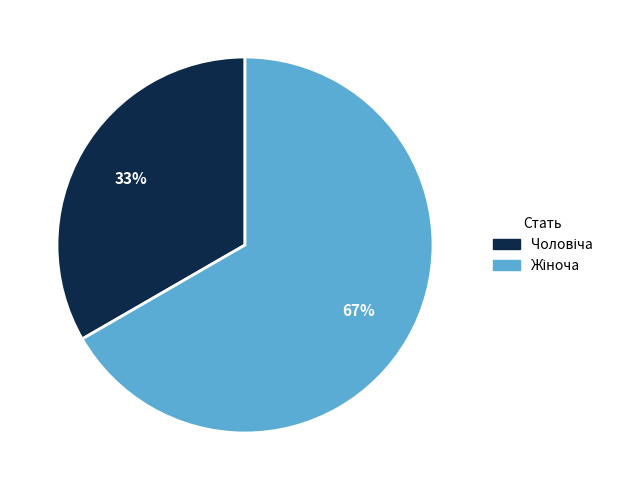

To the nearest percent, what is the average slice percentage?

50%